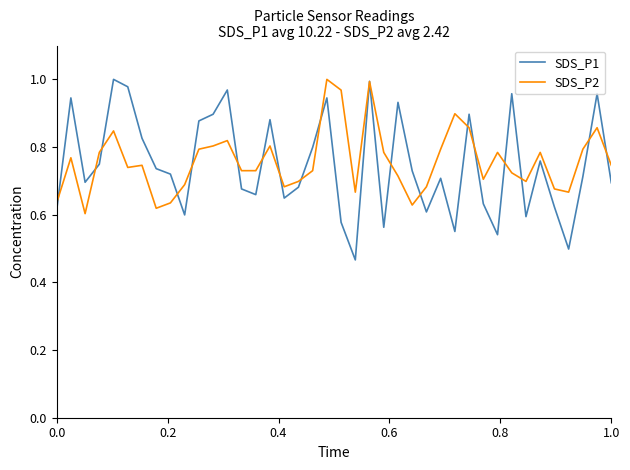

Which series has the widest spread of values?

SDS_P1